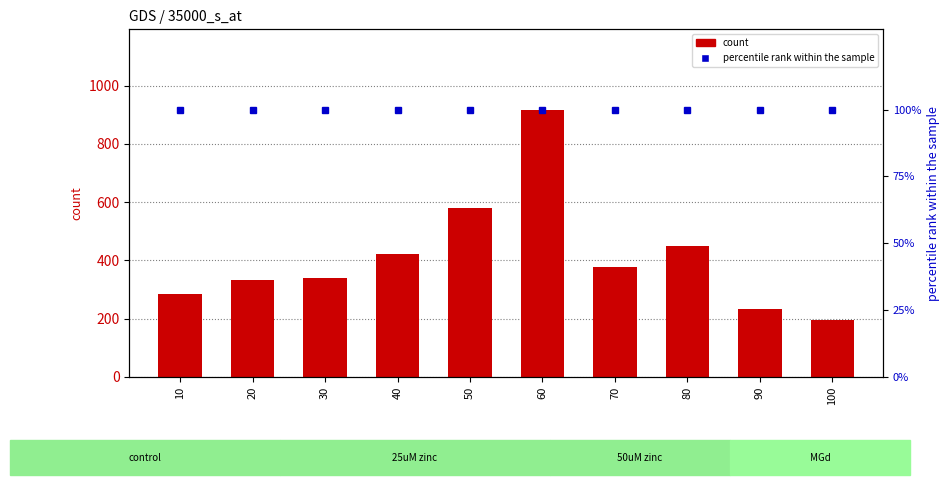

Which label corresponds to the largest value in the chart?

60